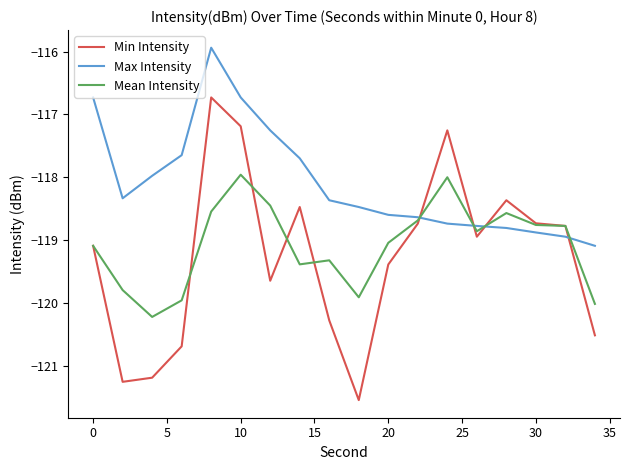

Which series ends up on top after the final intersection of Max Intensity and Min Intensity?

Max Intensity